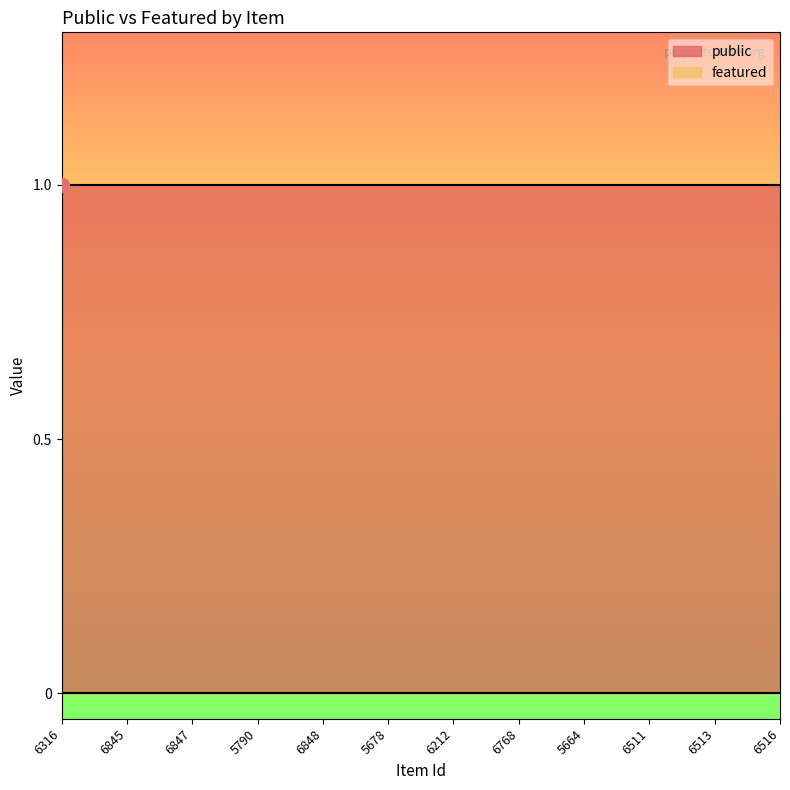

At which category does the chart reach its peak across all series?

6316